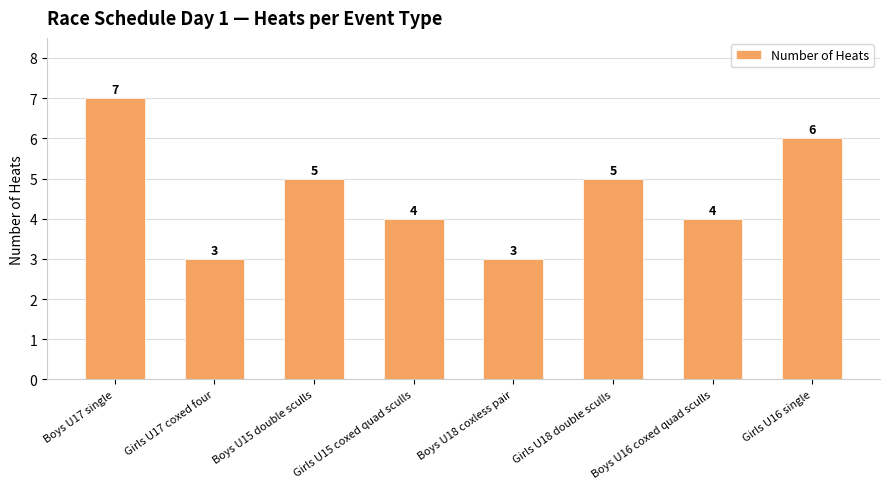

True or false: the data shows 11 at Boys U17 single.

False